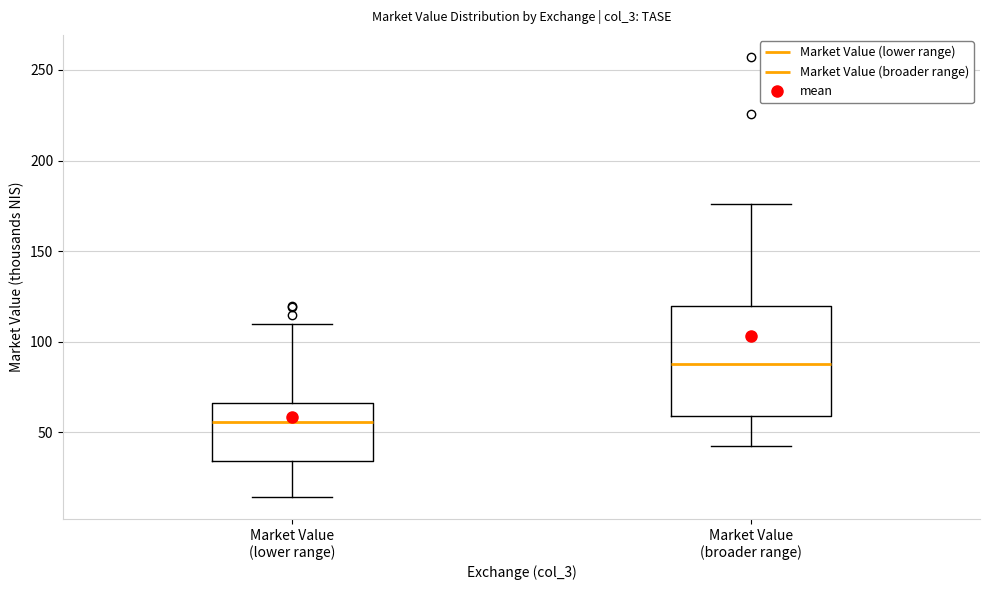

Comparing the boxes themselves (not the whiskers), which one is the tallest?

Market Value (broader range)